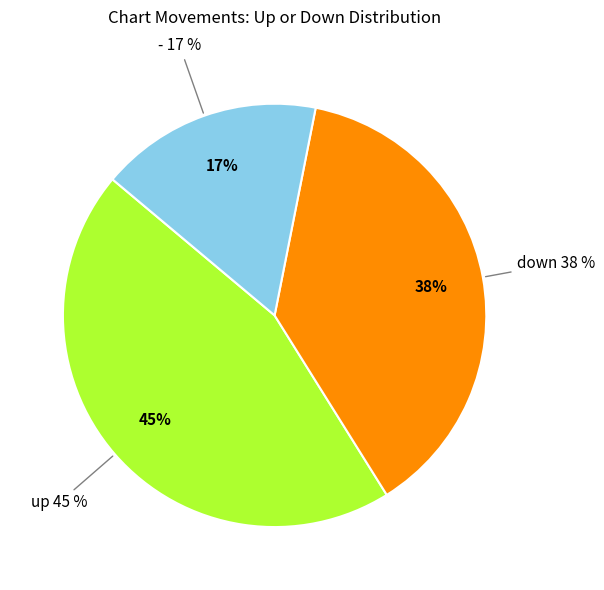

What percentage is the - slice, to the nearest percent?

17%